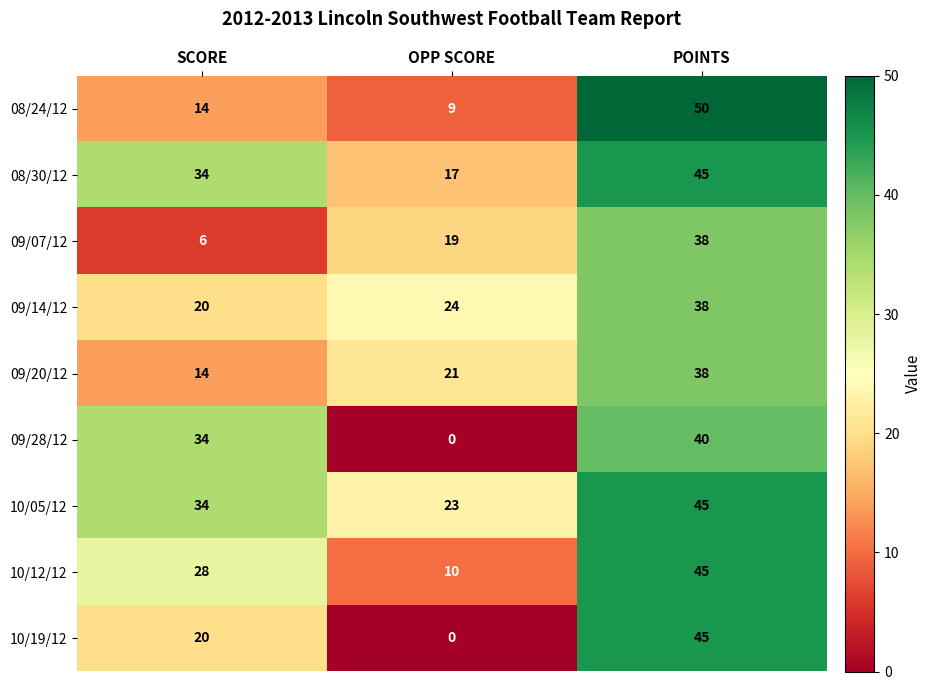

Which series has the largest range (max minus min)?

10/19/12